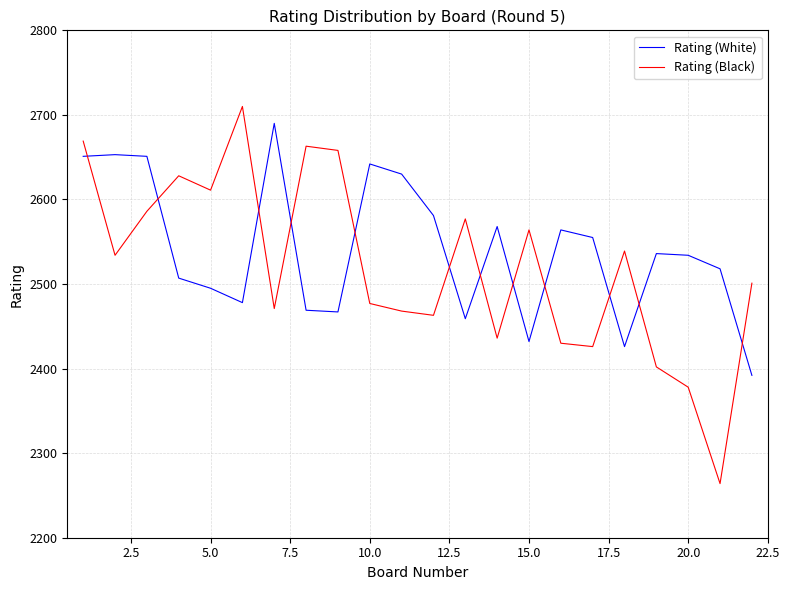

What is the maximum value shown in the chart?

2710